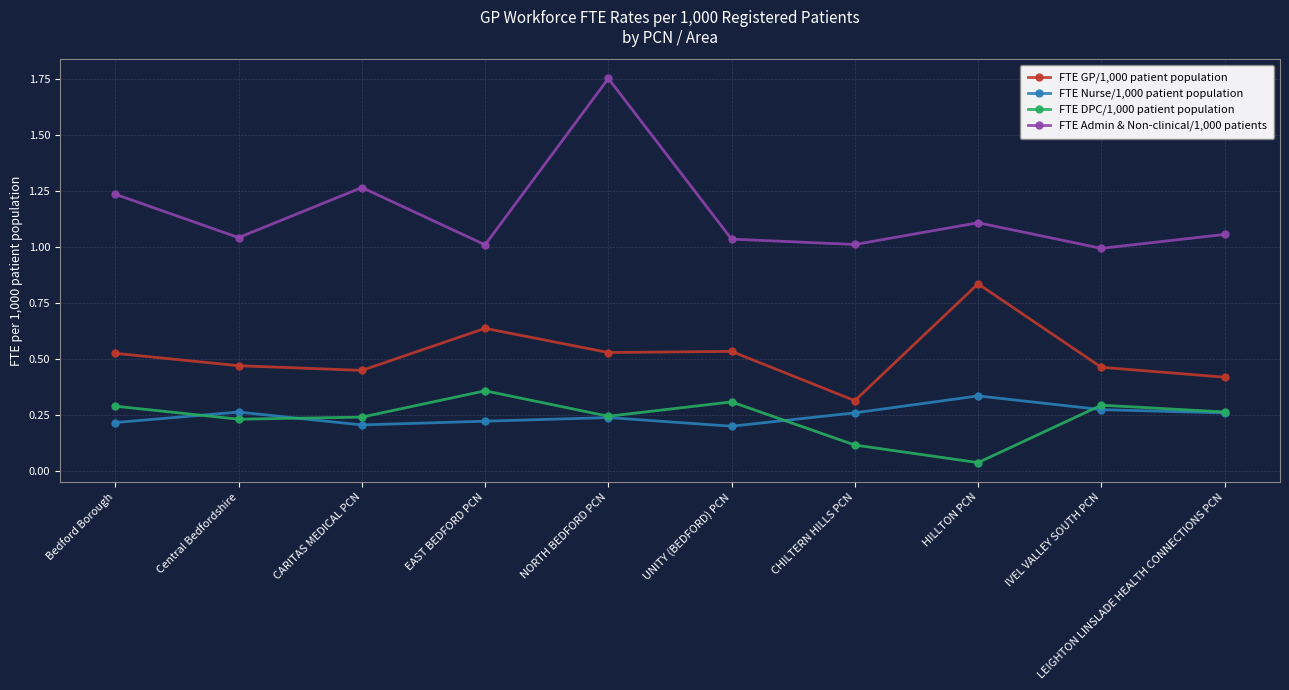

What is the sum of all FTE Nurse/1,000 patient population values?

2.5